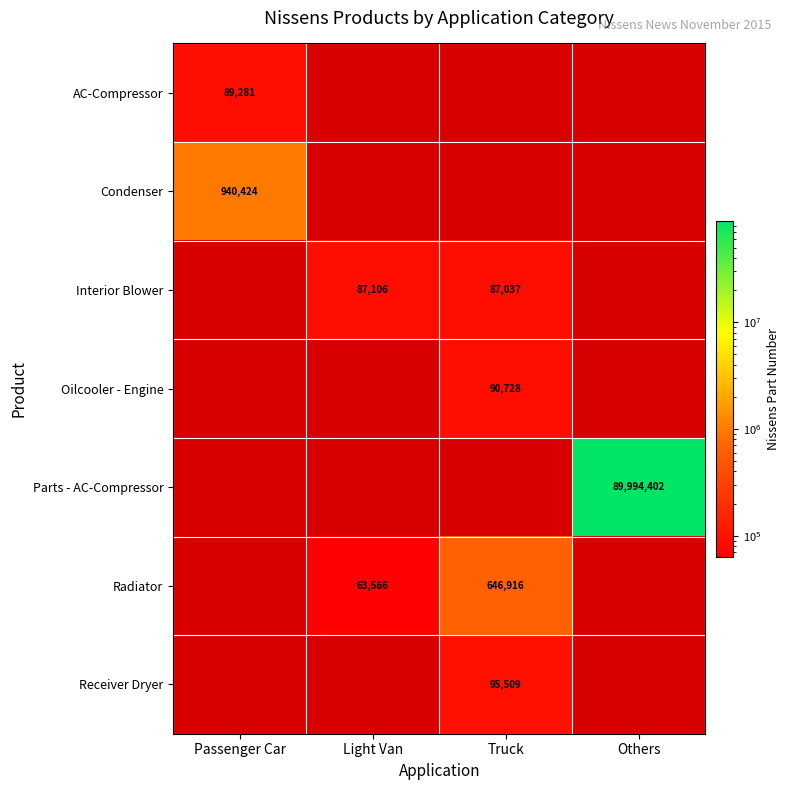

True or false: Radiator has a value of 1100285 at Truck.

False